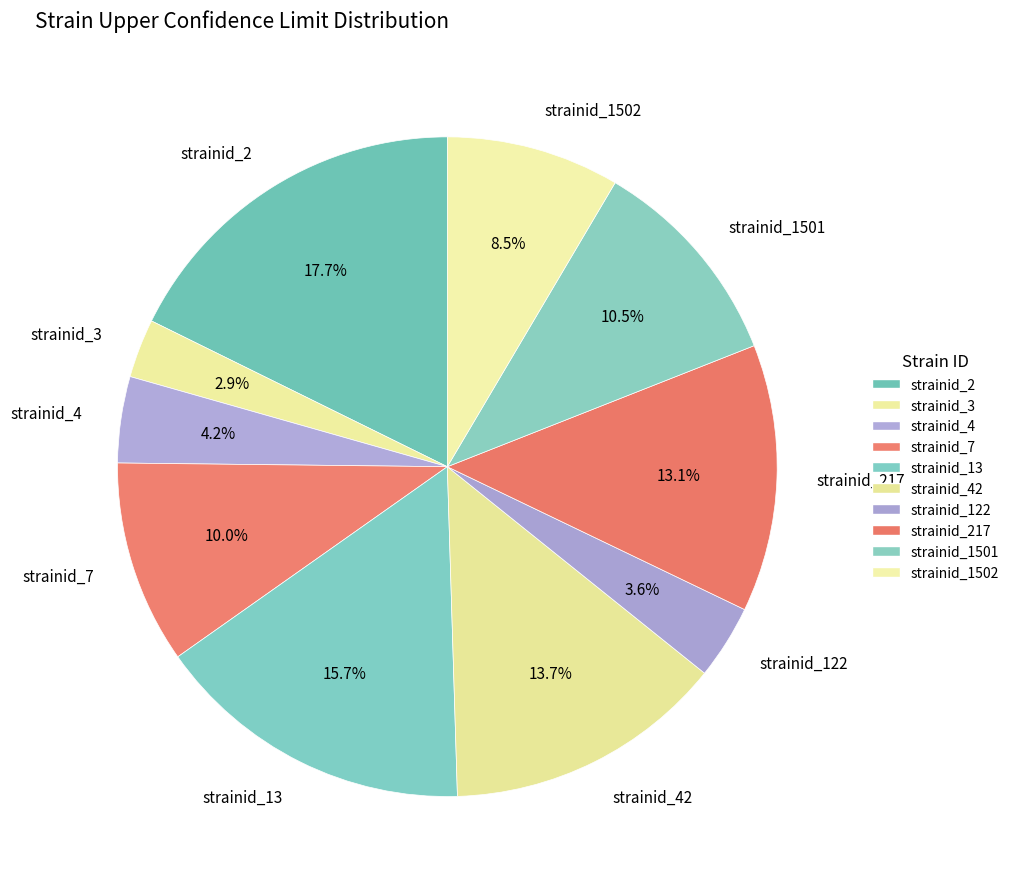

What is the smallest slice in the pie chart?

strainid_3